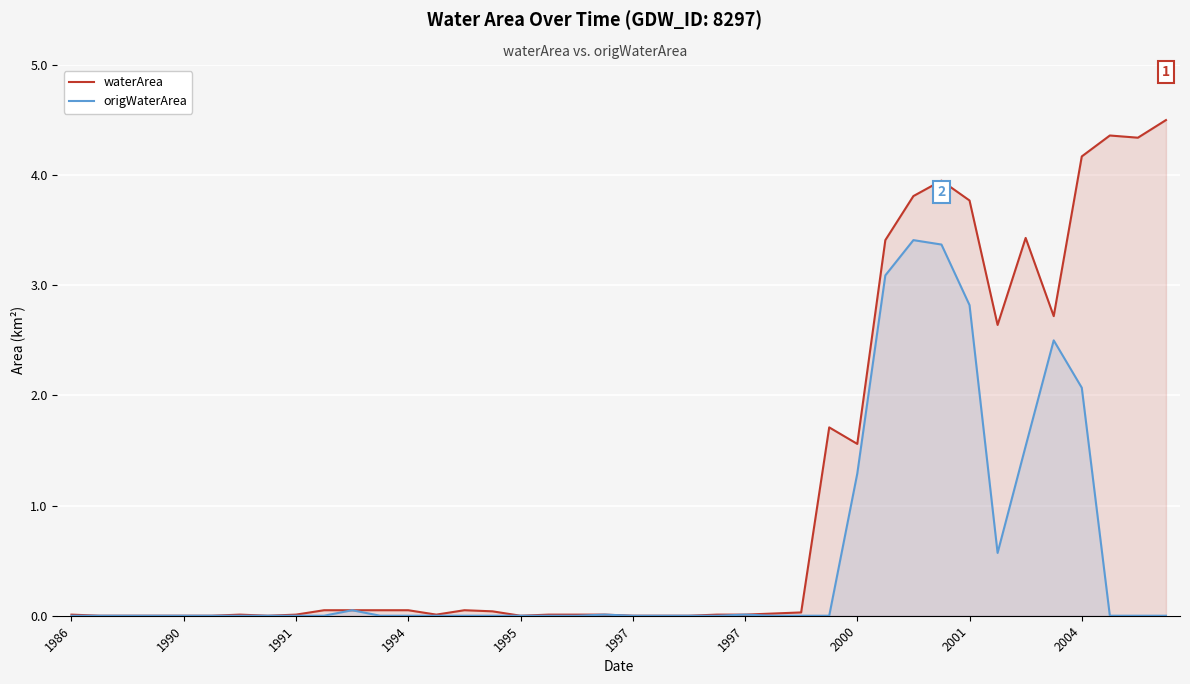

True or false: waterArea and origWaterArea intersect in this chart.

False